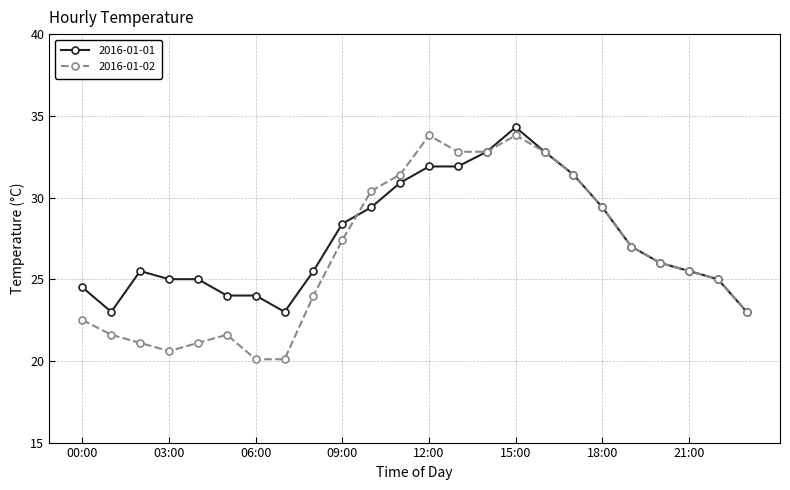

What is the greatest value displayed?

34.3